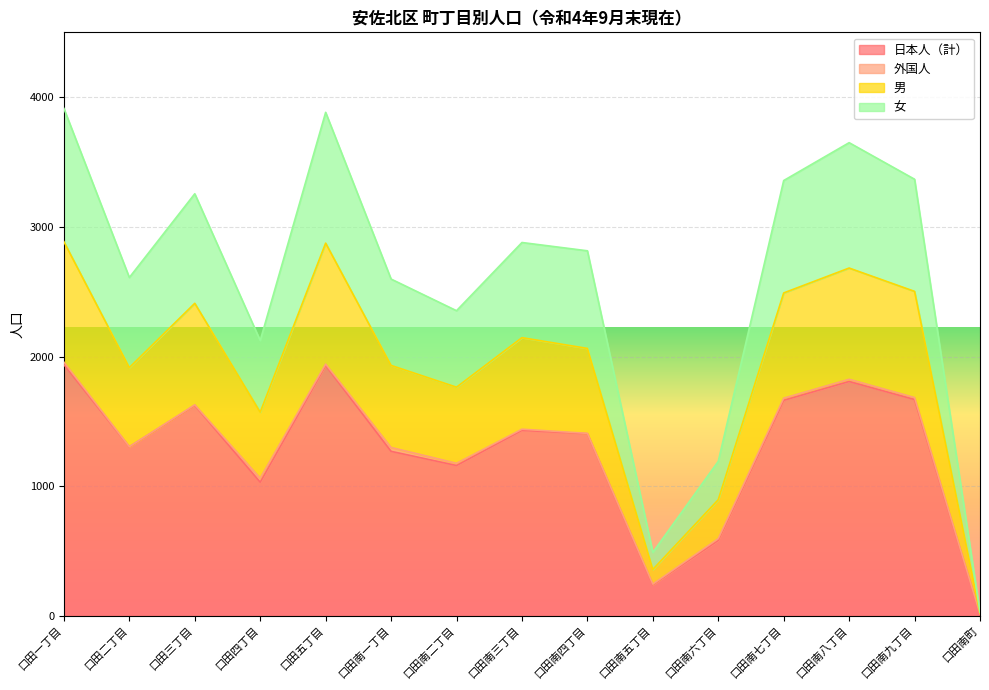

Is it true that 日本人（計） equals 895 at 口田南九丁目?

False